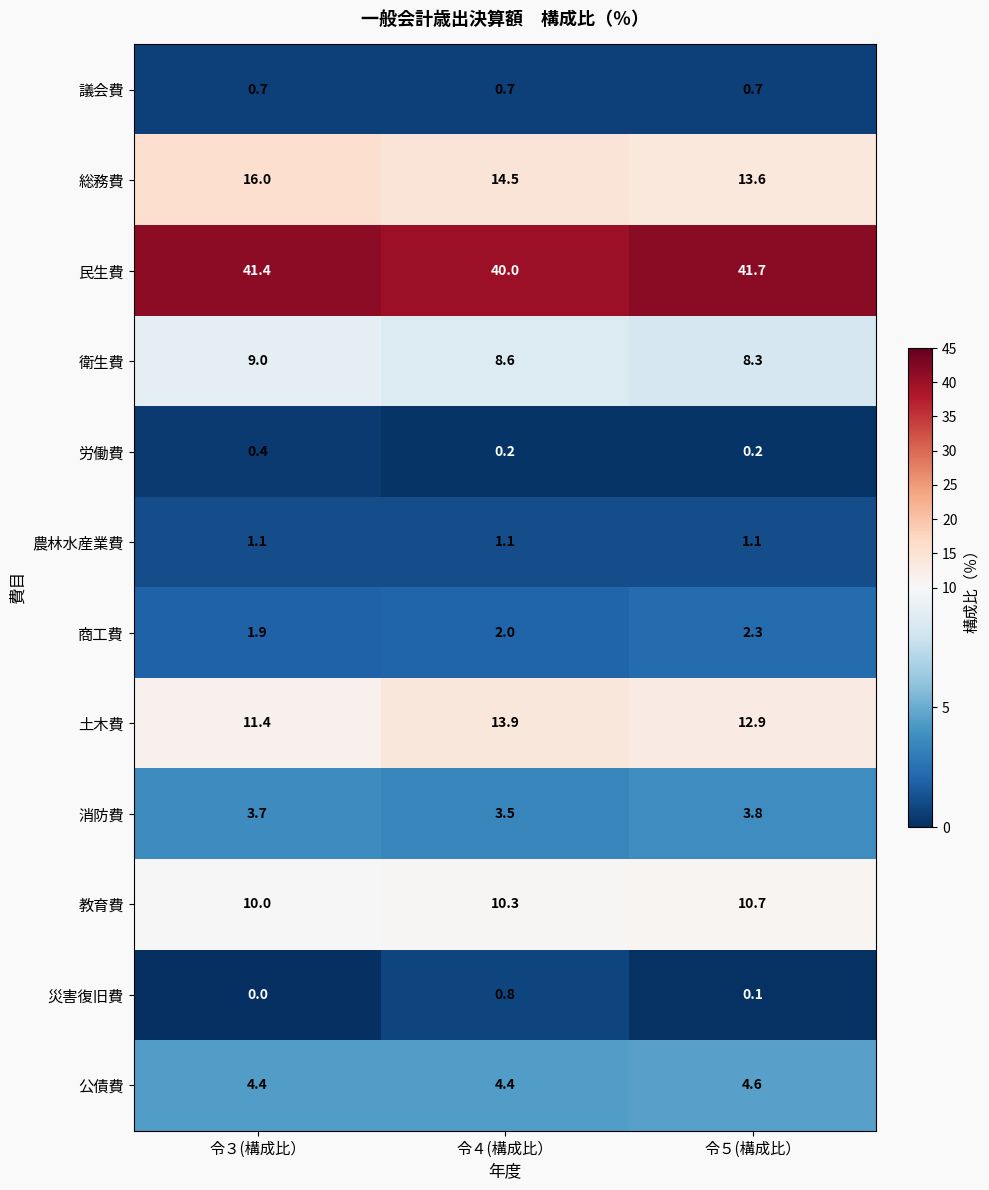

Which label corresponds to the largest value in the chart?

令５(構成比）